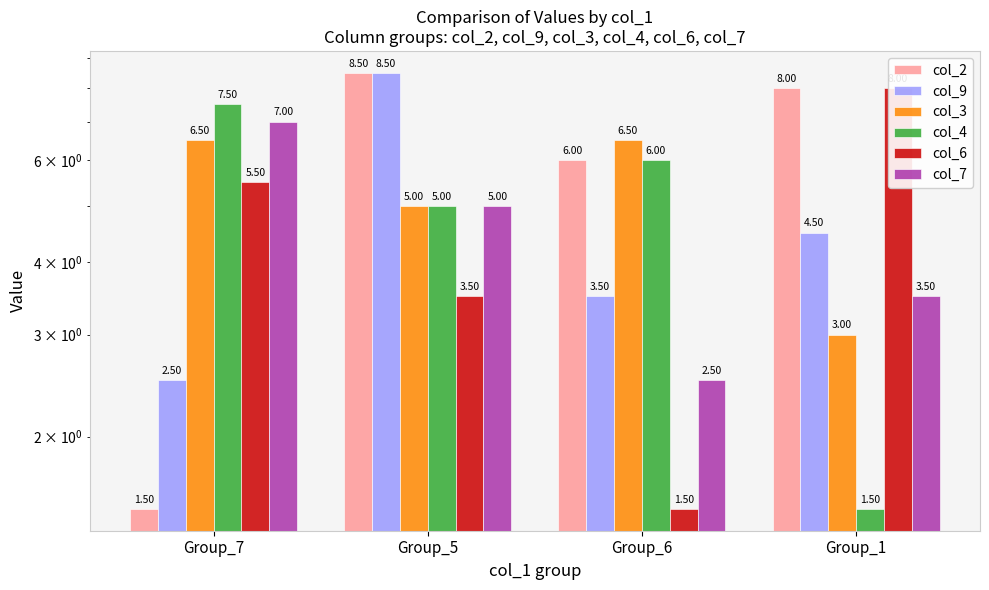

What is the minimum value for col_4?

1.5